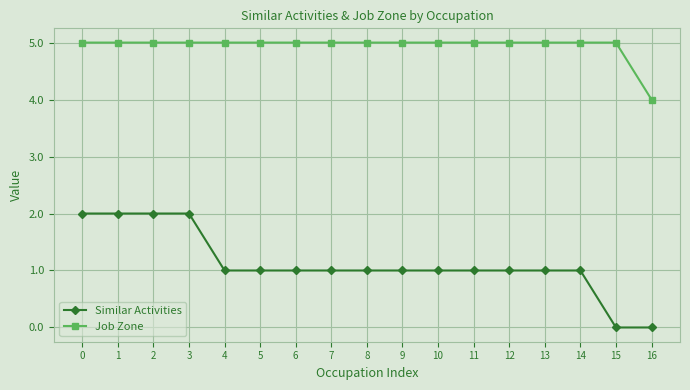

Which series has the largest total across all categories?

Job Zone